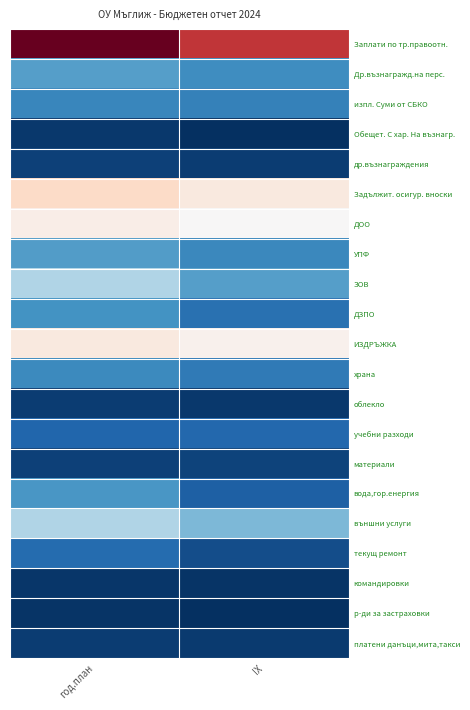

Which series has the largest total across all categories?

Заплати по тр.правоотн.